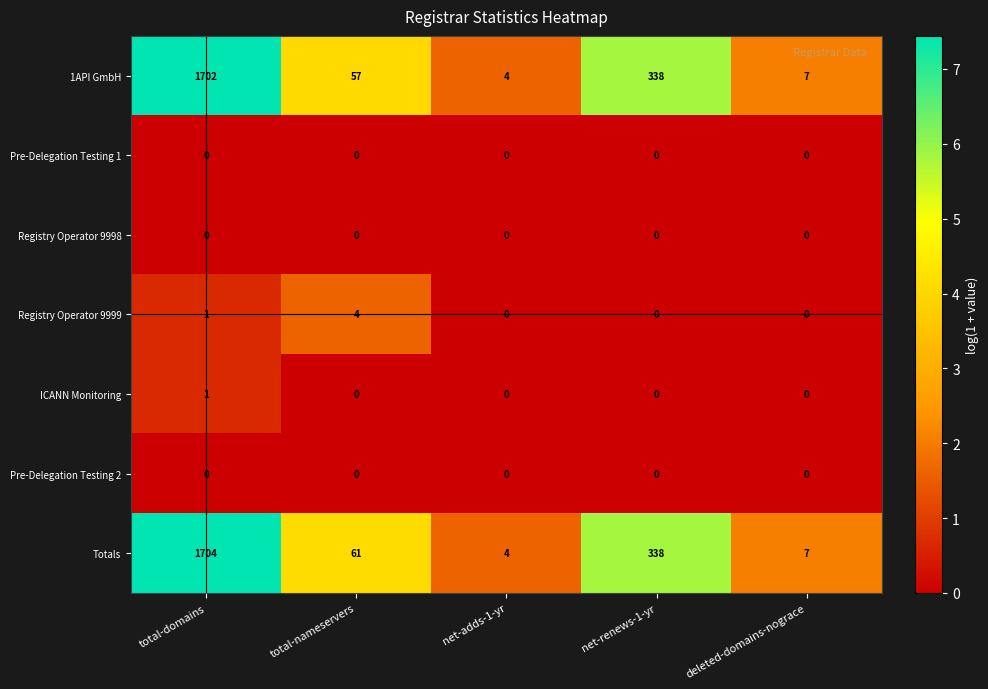

At which label does Totals reach its peak?

total-domains